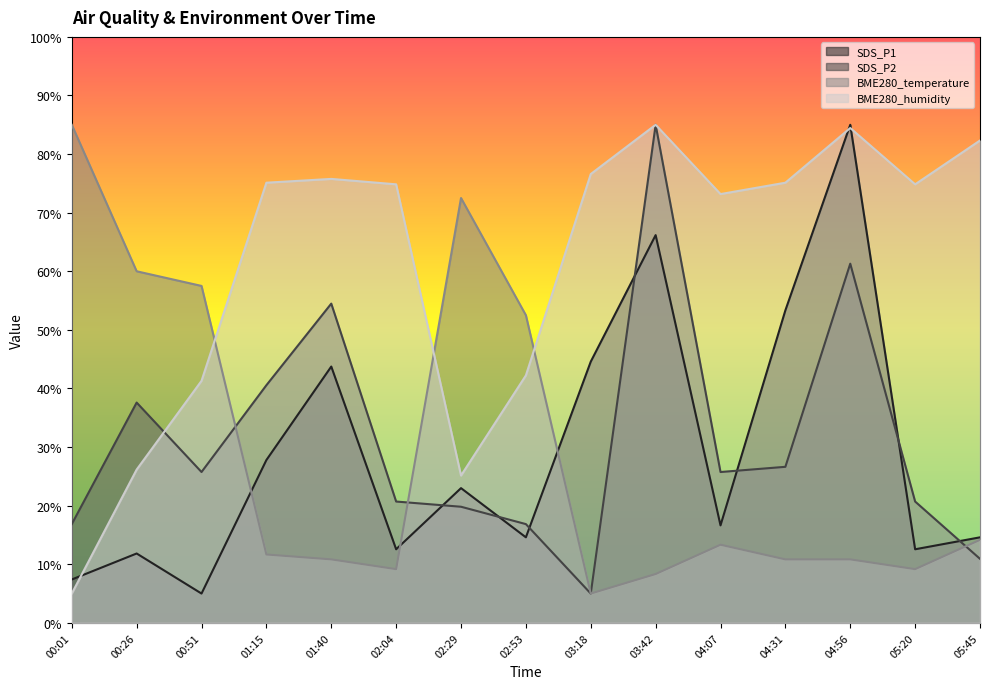

Rank the series by their maximum value, from lowest to highest.

SDS_P1, SDS_P2, BME280_temperature, BME280_humidity